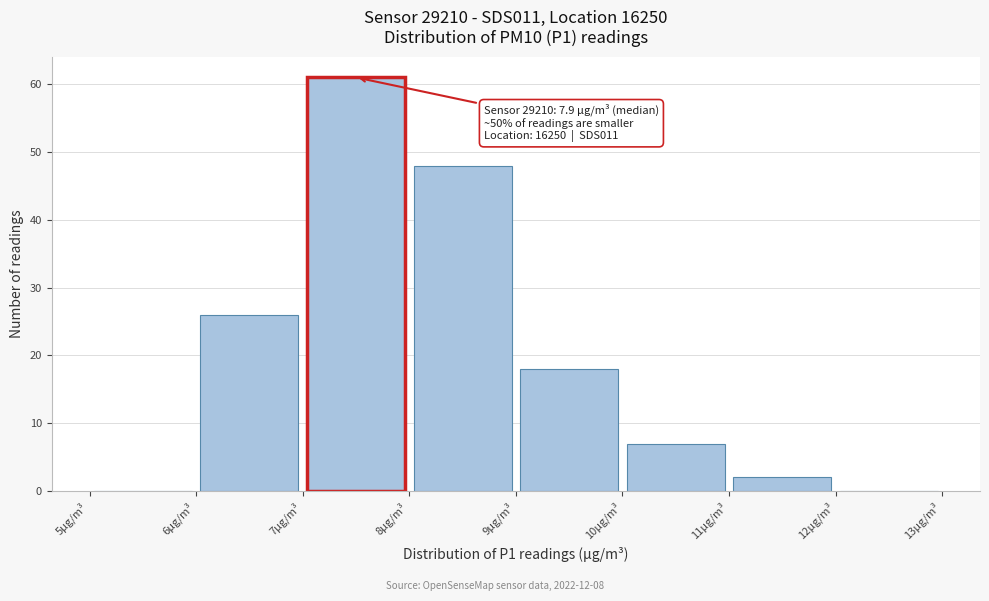

Which range on the x-axis has the tallest bar?

7 to 8